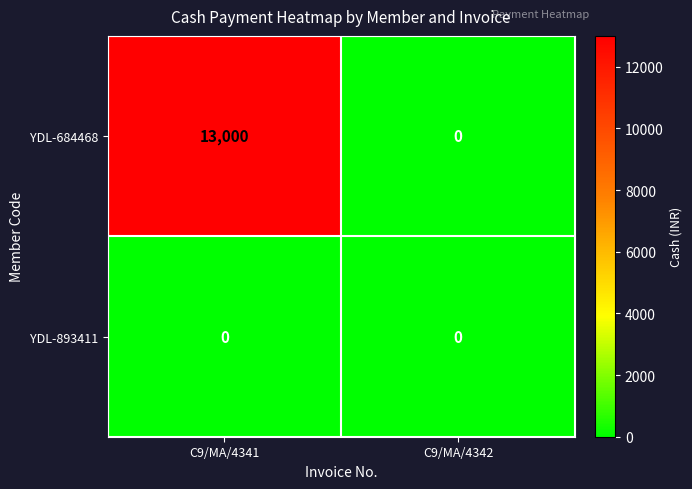

List the series in order of their peak value, lowest first.

YDL-893411, YDL-684468